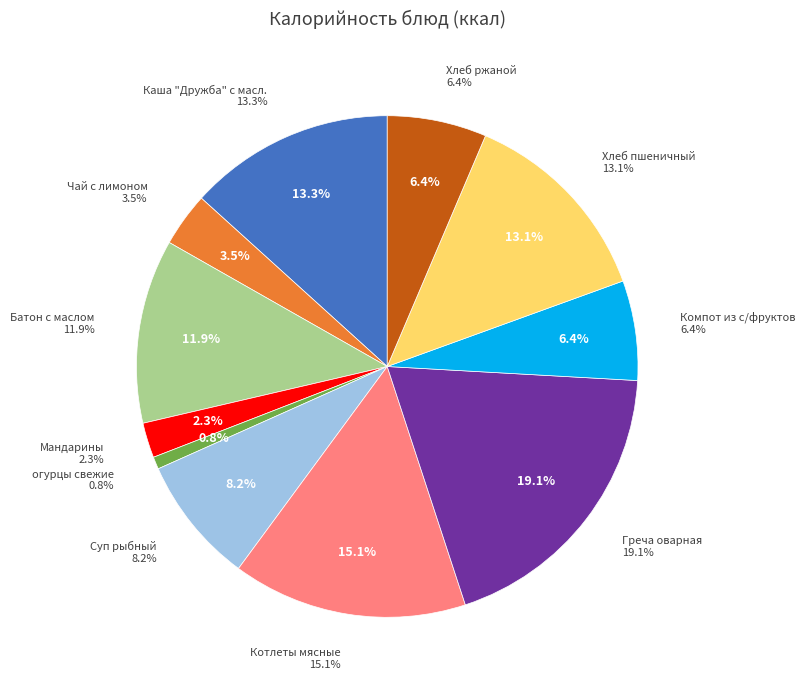

Count the number of slices in the pie.

11